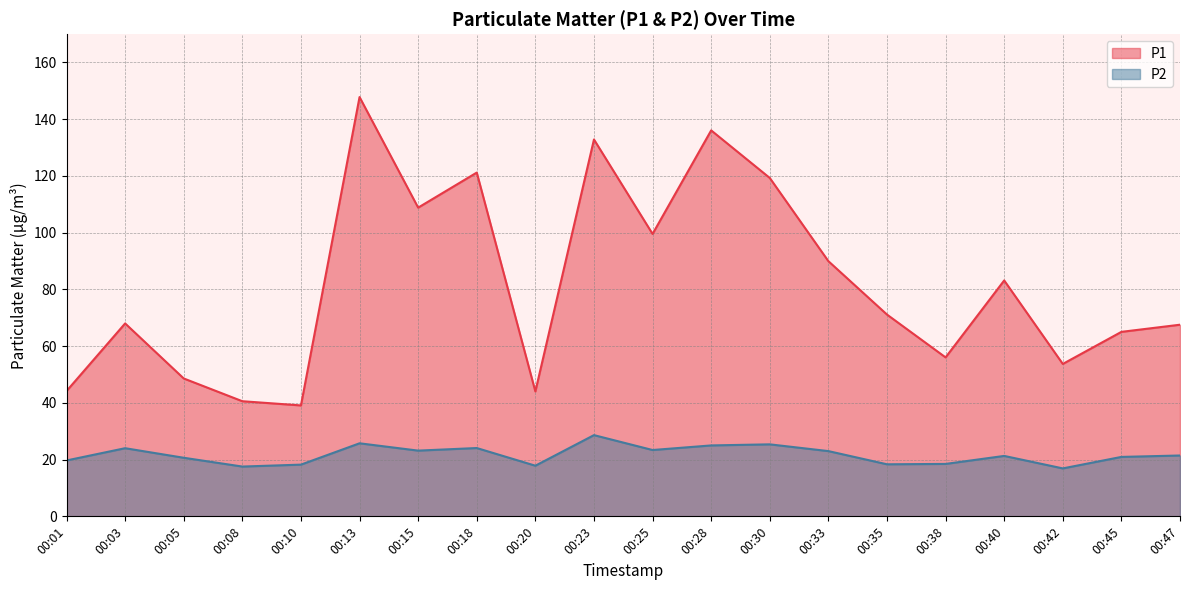

Read the P1 value at 00:25.

99.5